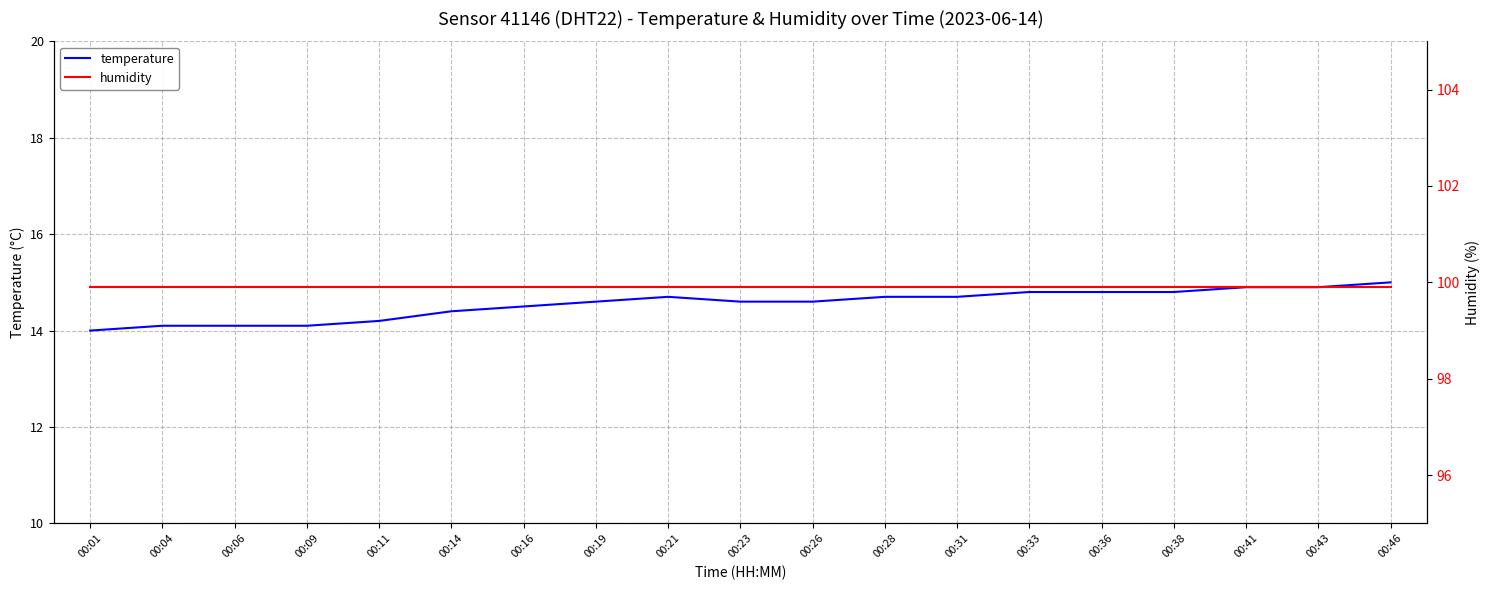

The humidity series shows 154.3 at 00:41. True or false?

False